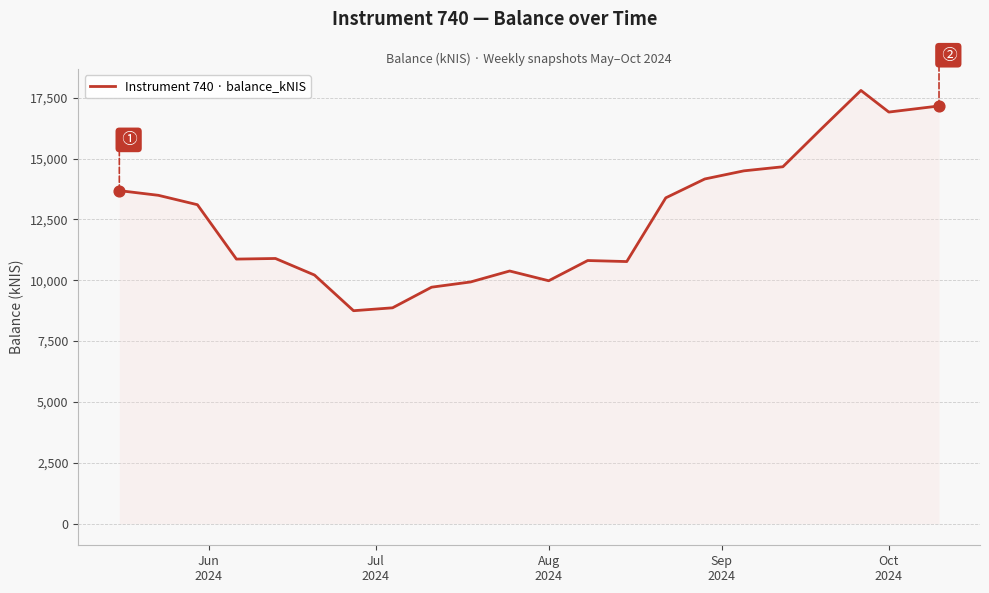

What is the minimum value shown in the chart?

8748.1